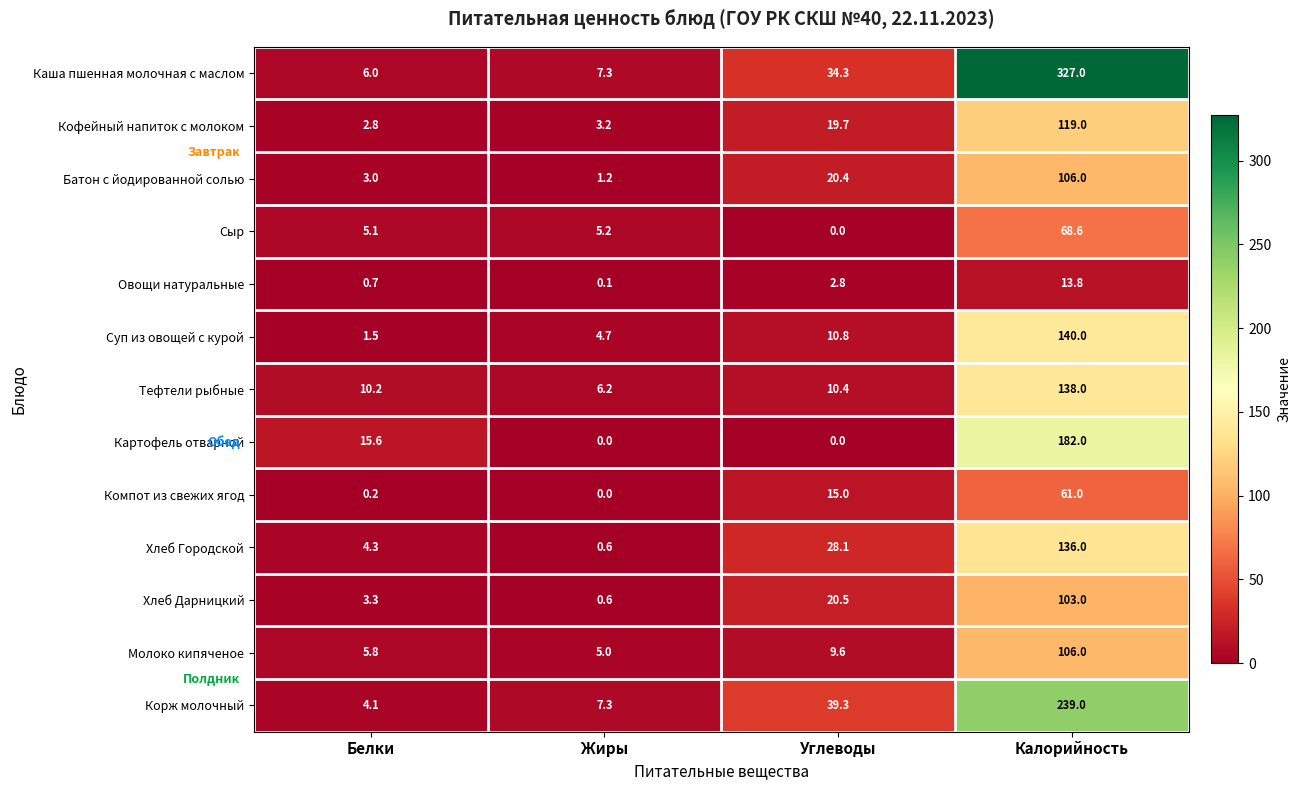

Count the number of categories in the chart.

4